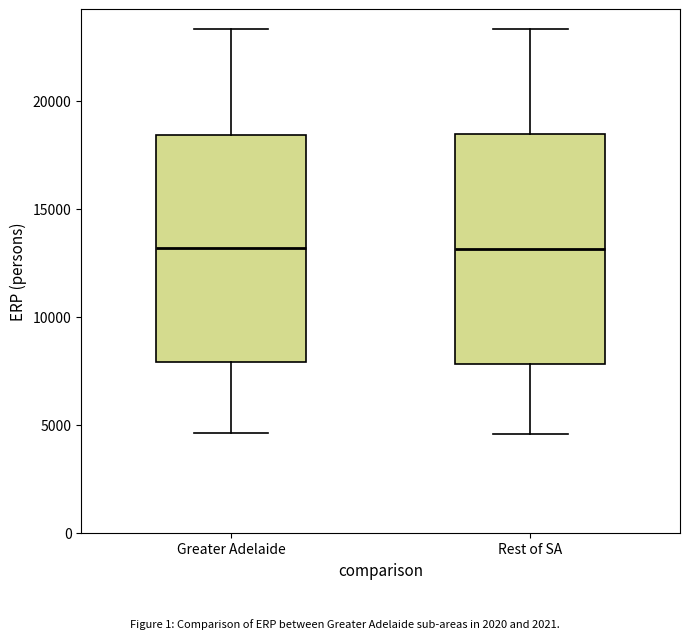

Reading left to right, transcribe this box plot: for each box, give where its median line is, the range the box spans, and where its two whiskers end, as read against the y-axis. The values are not printed on the chart, so give them approximately, as read against the axis.

Greater Adelaide: median 13000, box 8000 to 18500, whiskers 4500 to 23500
Rest of SA: median 13000, box 8000 to 18500, whiskers 4500 to 23500